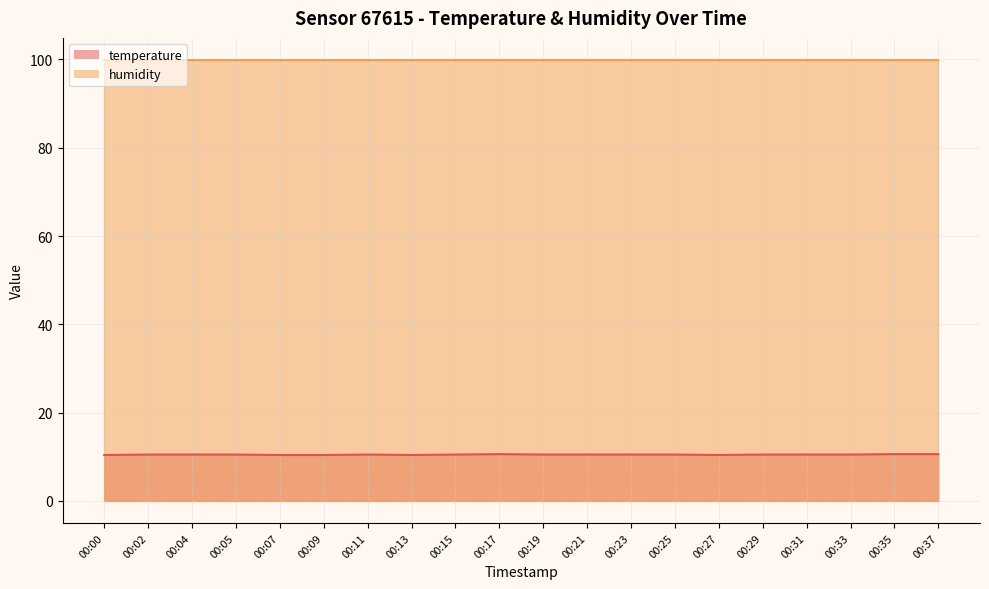

What is the difference between the maximum and minimum values?

0.2